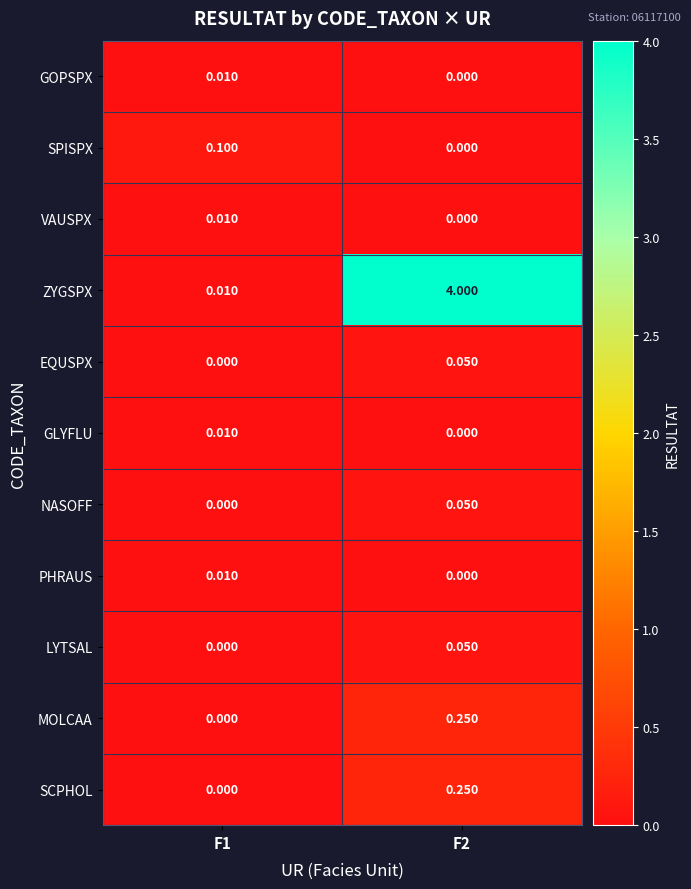

What is the maximum value shown in the chart?

4.0